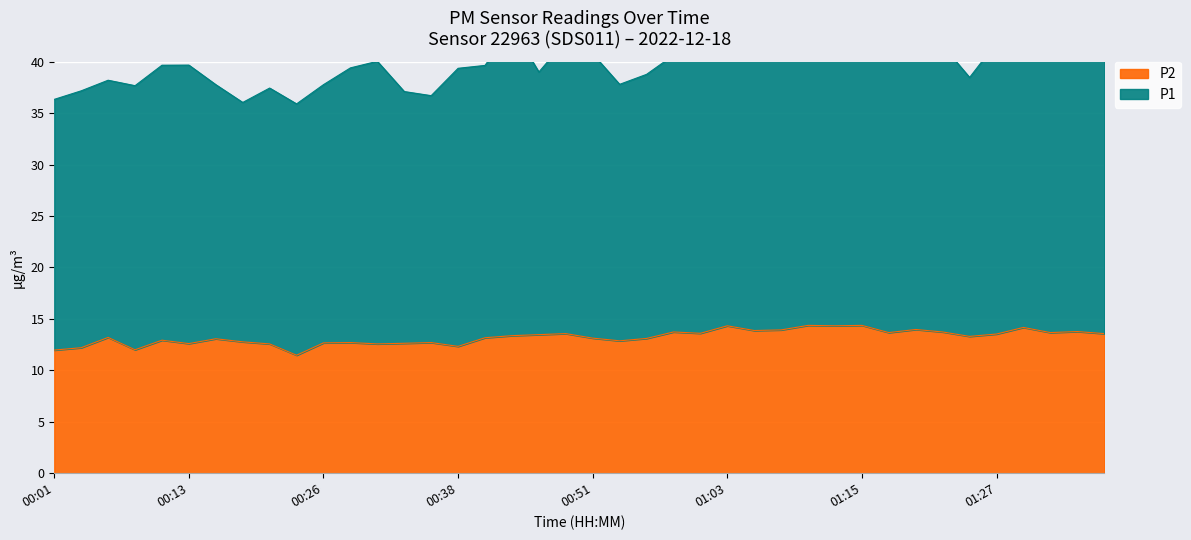

Which series has the largest range (max minus min)?

P1